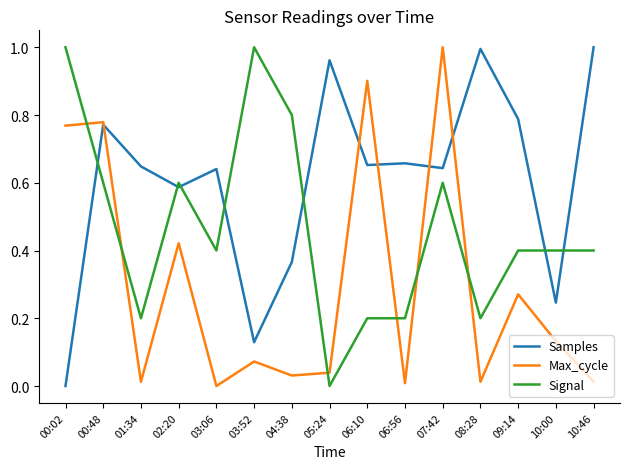

True or false: Signal has a value of 0.2 at 09:14.

False